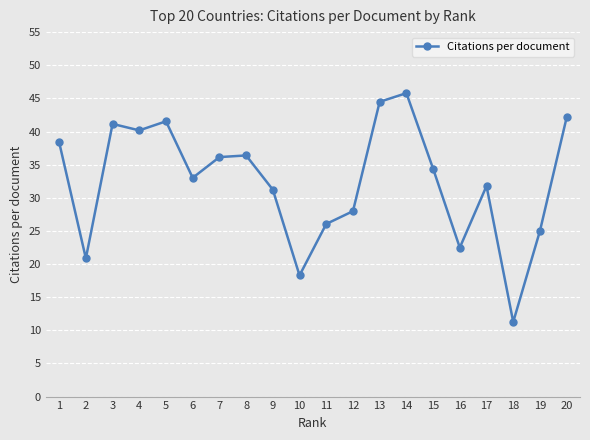

What is the change in value from 14 to 19?

-20.8